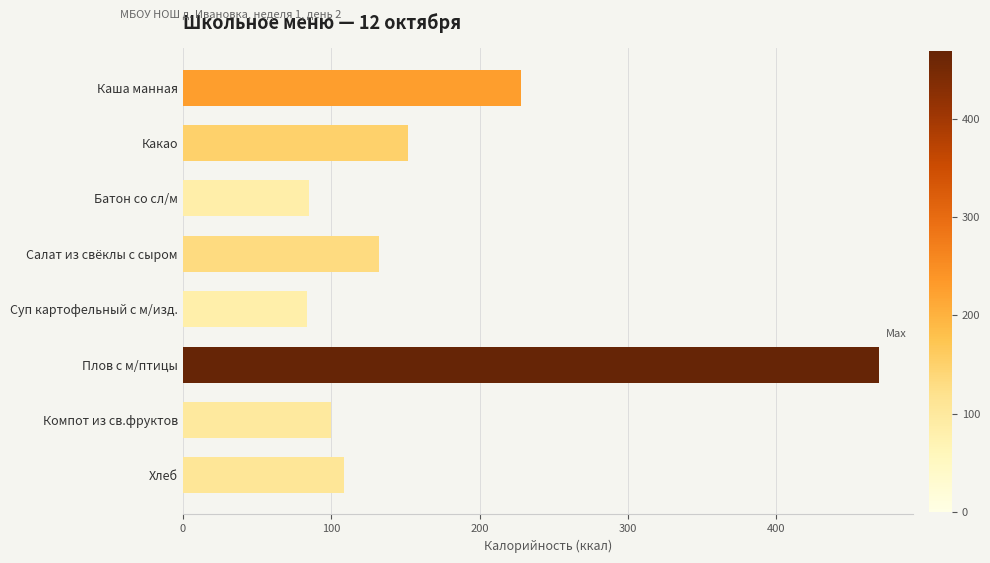

What is the value of the 3rd bar from the top?

85